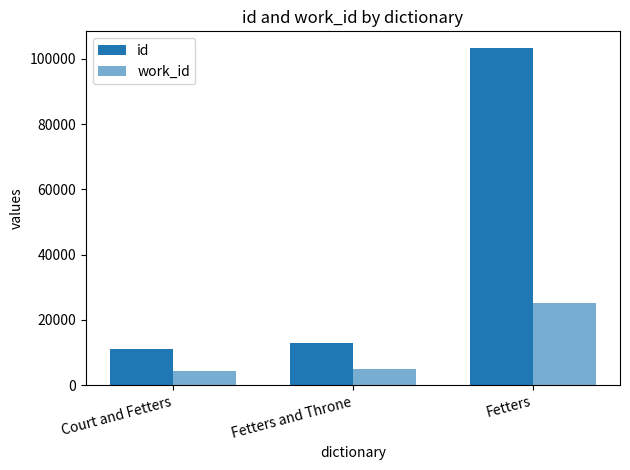

Which label corresponds to the largest value in the chart?

Fetters